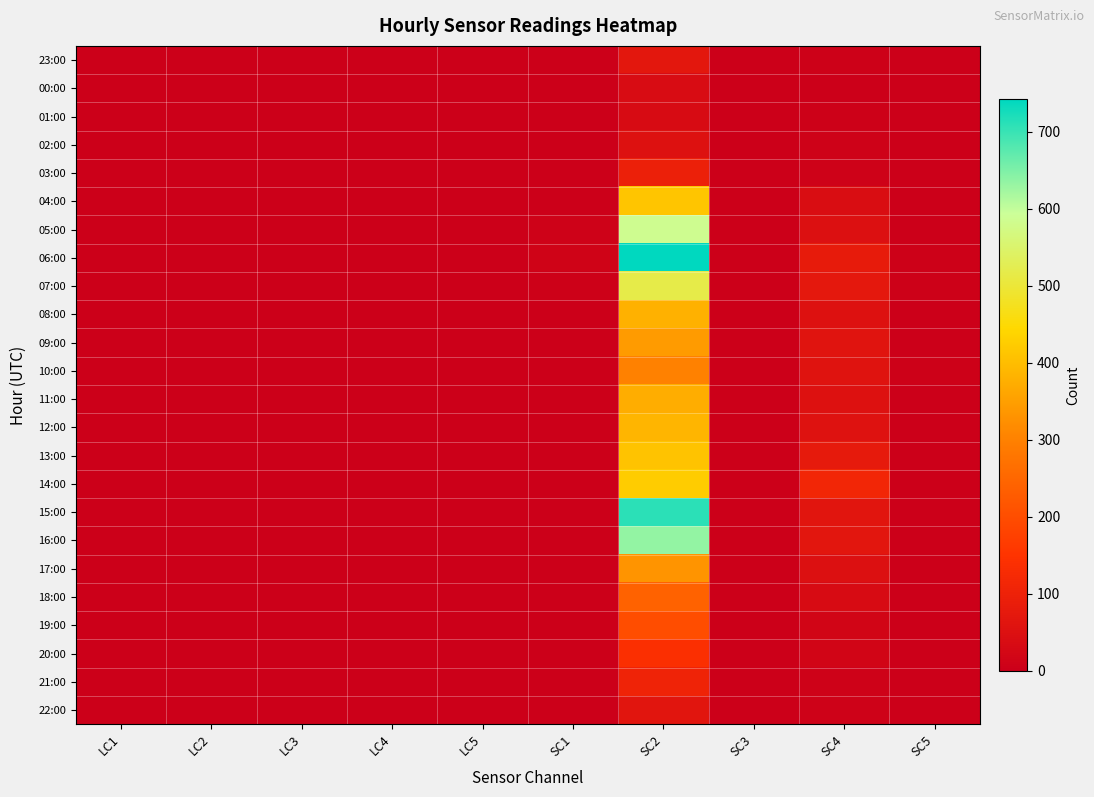

What is the greatest value displayed?

742